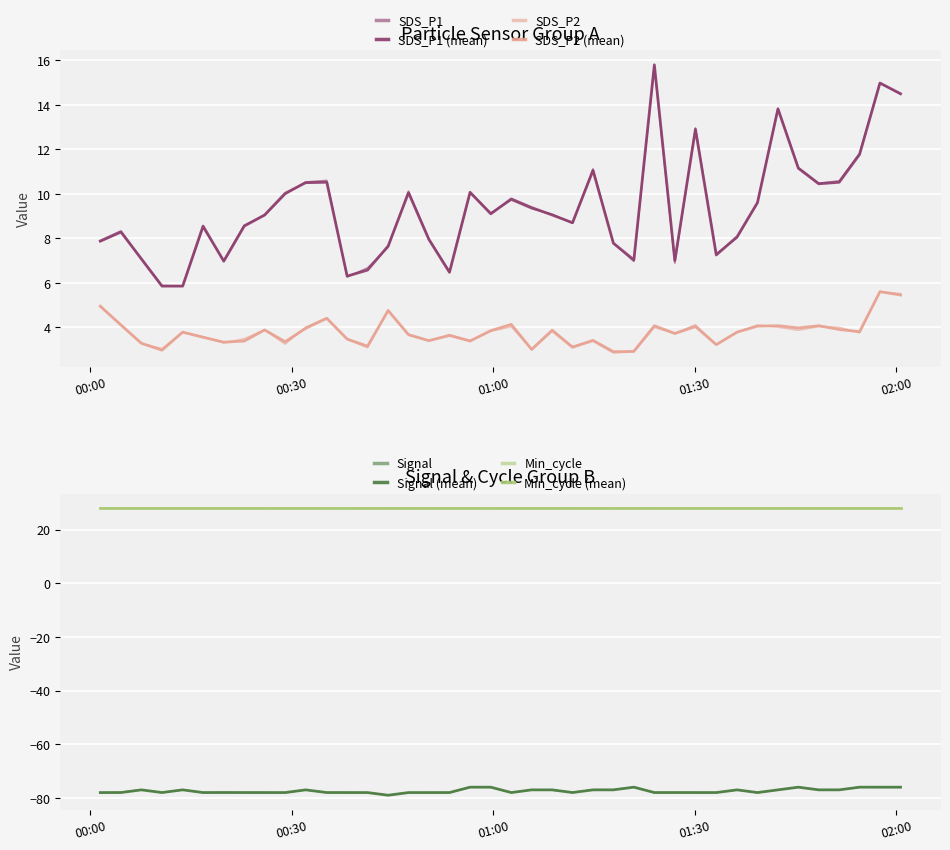

Between 7 and 39, which series saw the biggest shift?

SDS_P1